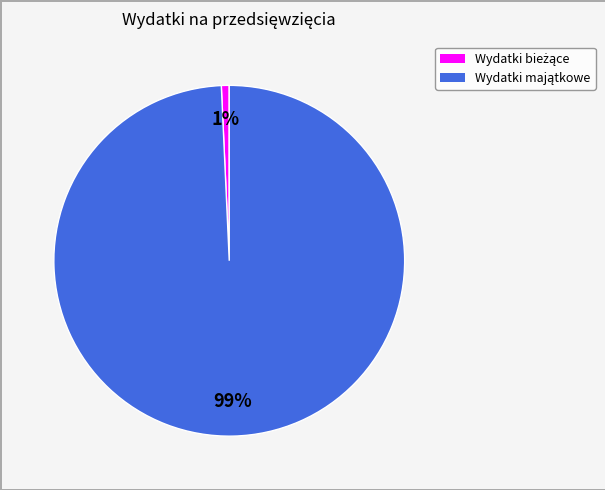

To the nearest percent, what is the average slice percentage?

50%